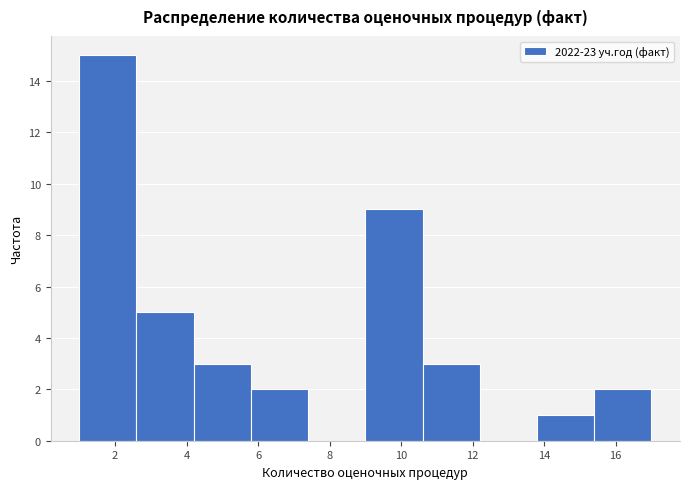

Over which range of the x-axis is the bar tallest?

1.0 to 2.6